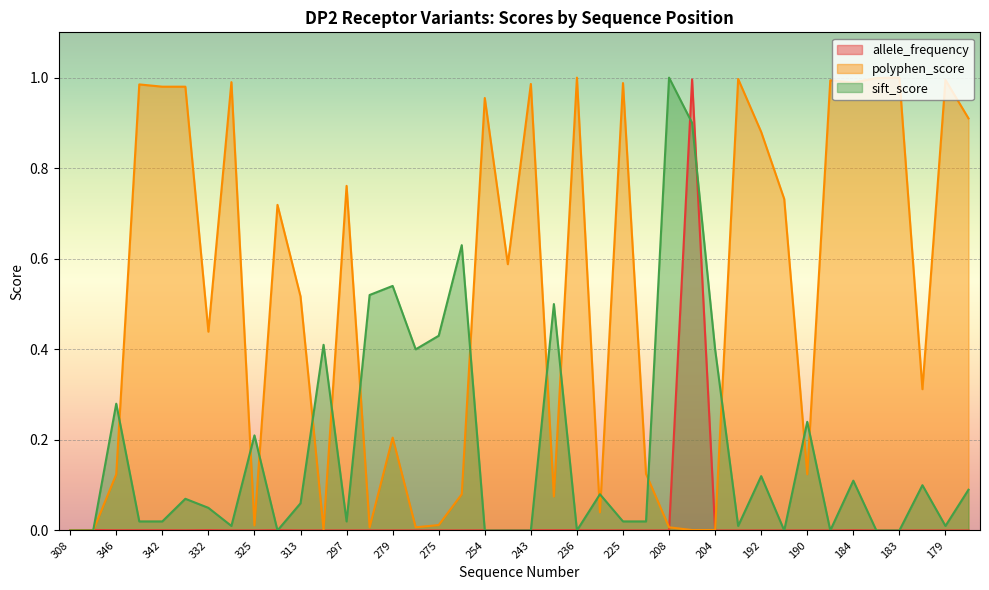

At how many categories does at least one series exceed 0?

40